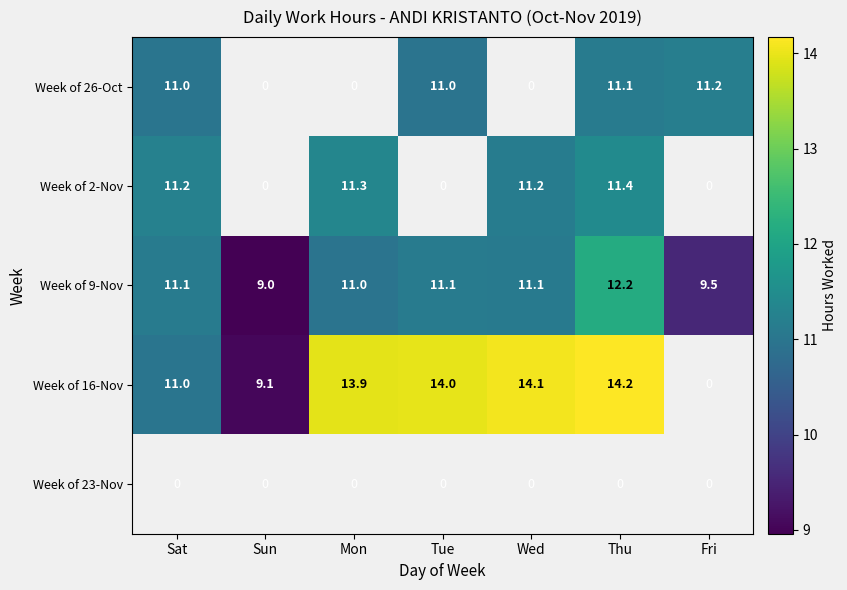

At which label does Week of 9-Nov reach its peak?

Thu